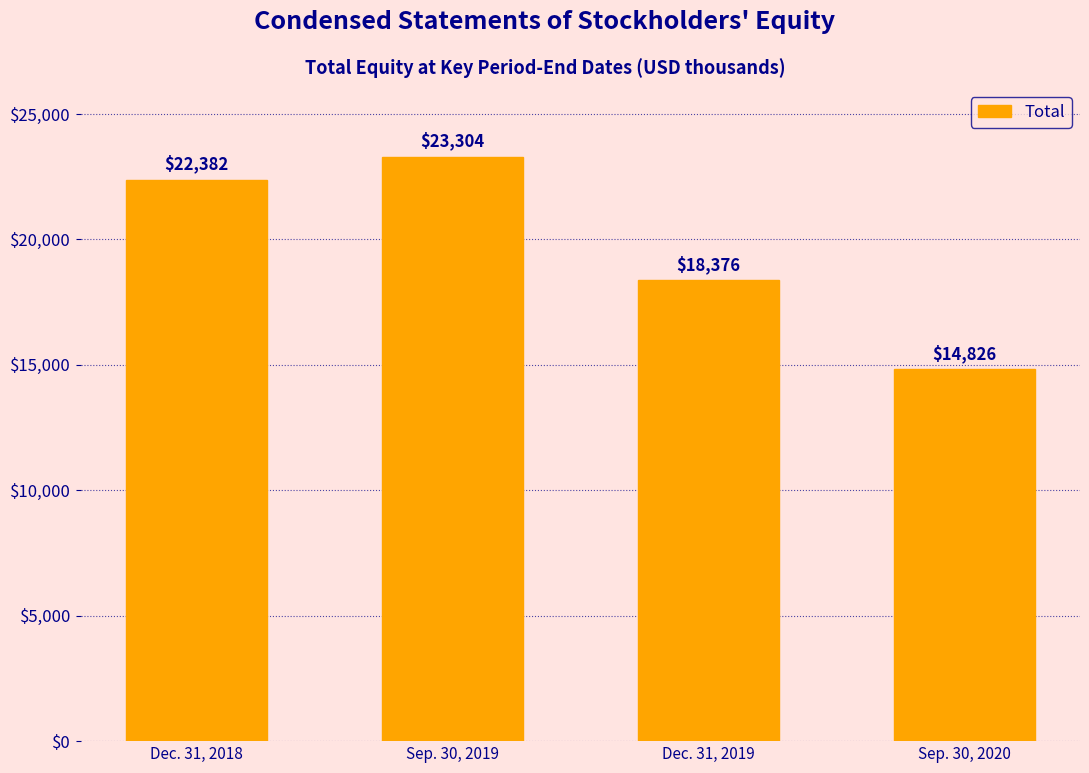

The value at Sep. 30, 2020 is 6355. True or false?

False